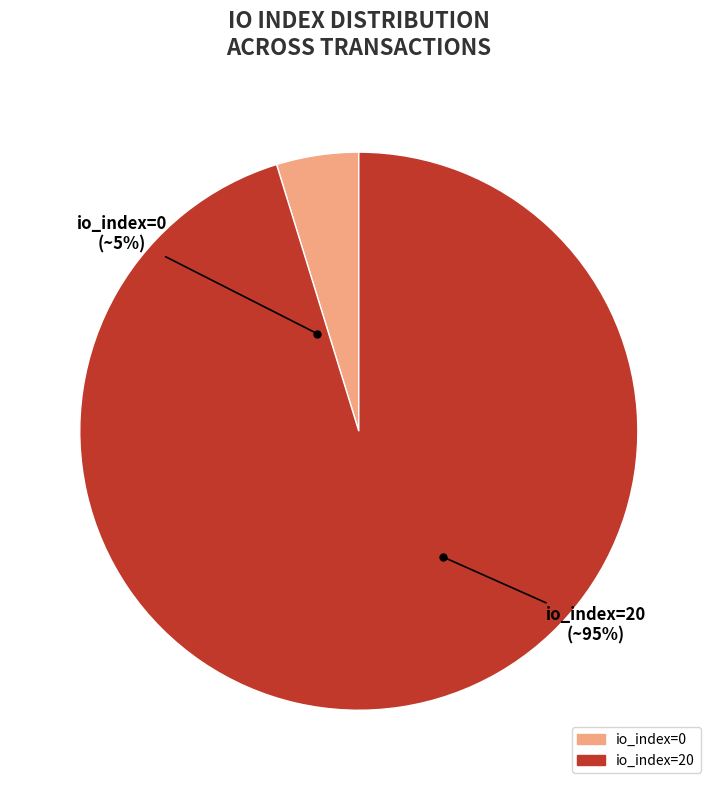

Which category accounts for the majority?

io_index=20